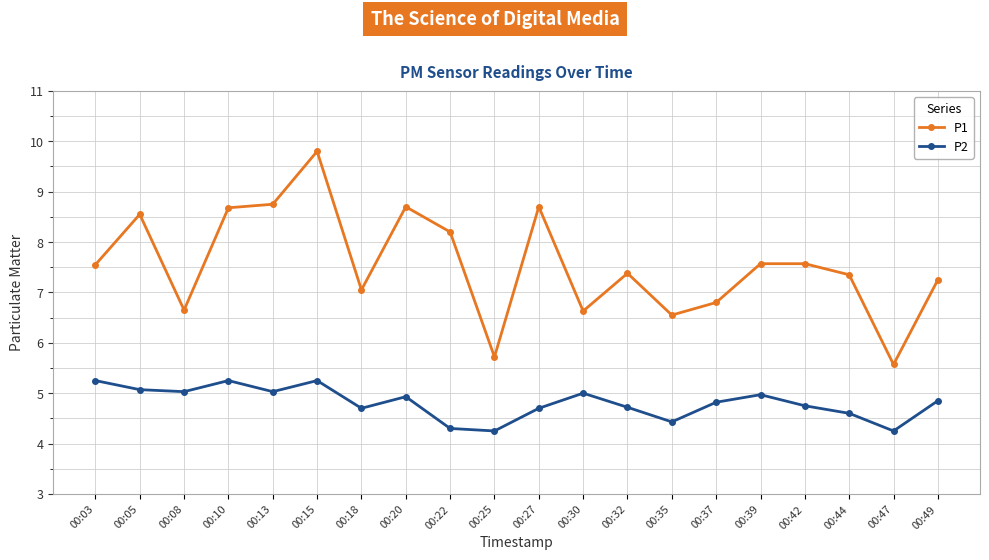

What is the sum of all P1 values?

151.0